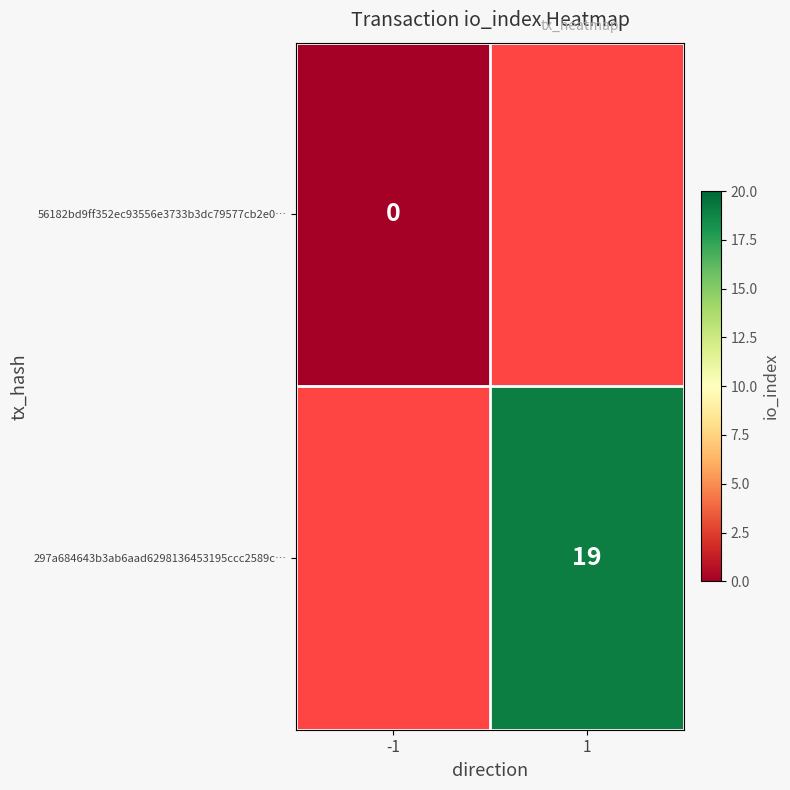

Is it true that 297a684643b3ab6aad6298136453195ccc2589c… equals 31 at 1?

False